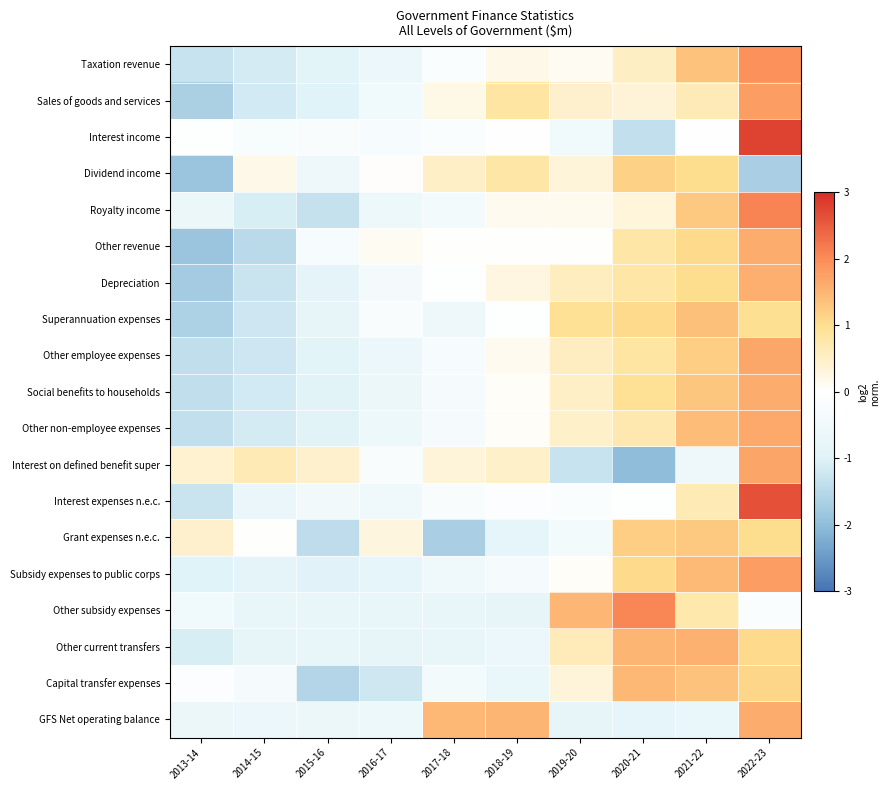

Which category has the highest value across all series?

2022-23